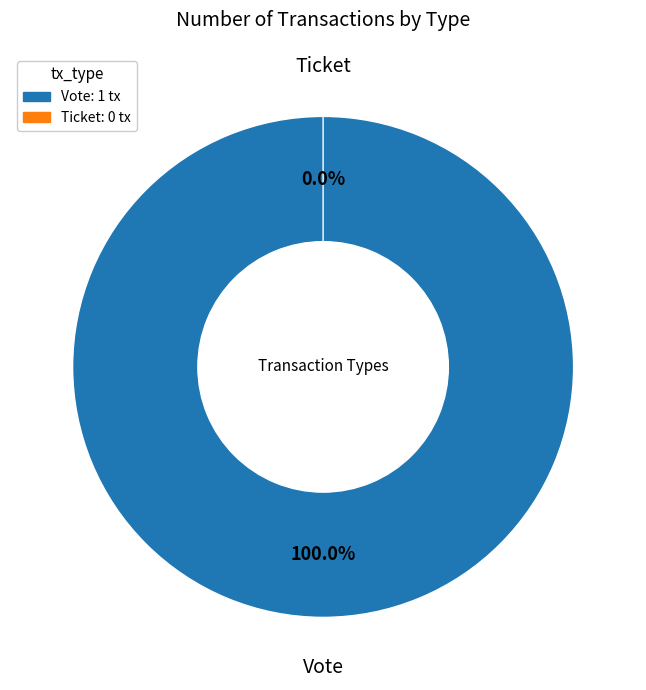

Is there any slice that represents more than half of the pie?

Yes